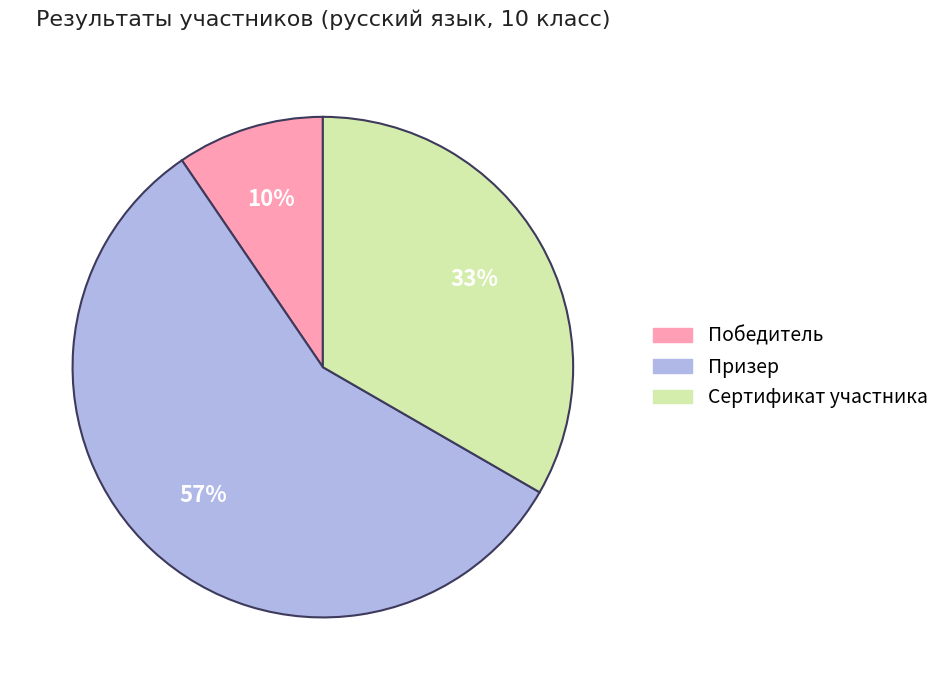

Is Победитель the majority of the pie?

No